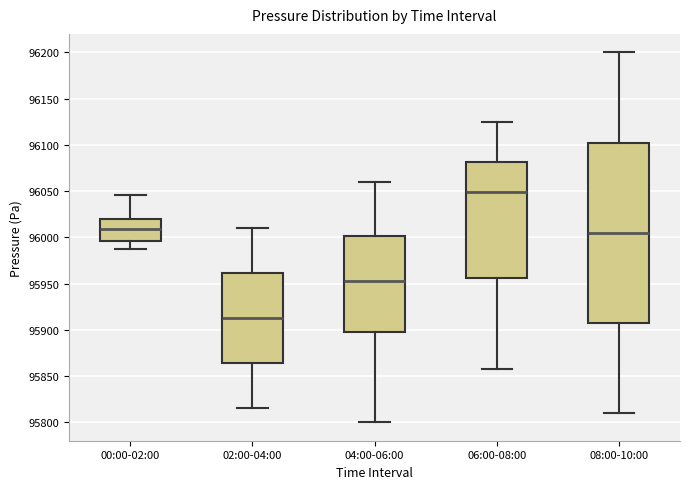

Comparing the boxes themselves (not the whiskers), which one is the tallest?

08:00-10:00